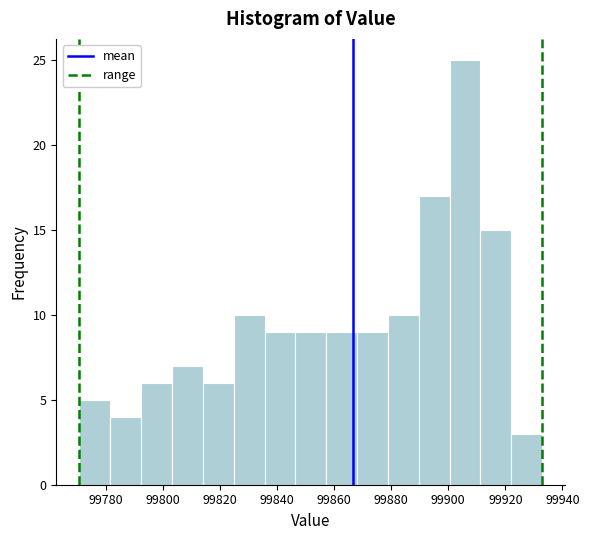

How tall is the bar that spans 99792 to 99804 on the x-axis? Neither the bar edges nor the heights are printed on the chart, so give them approximately, as read against the axes.

6